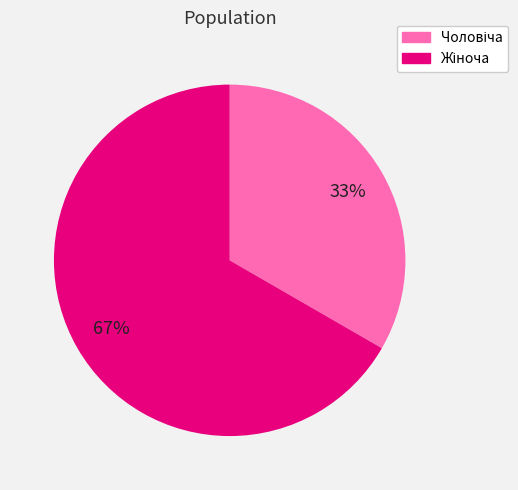

Does any single category account for the majority?

Yes